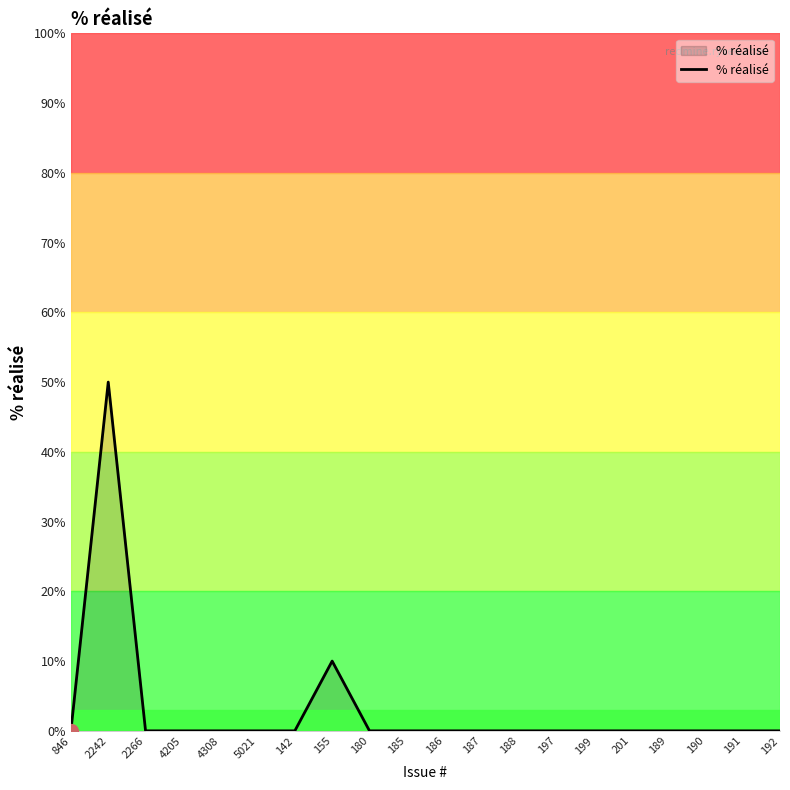

What is the difference between the maximum and minimum values?

50